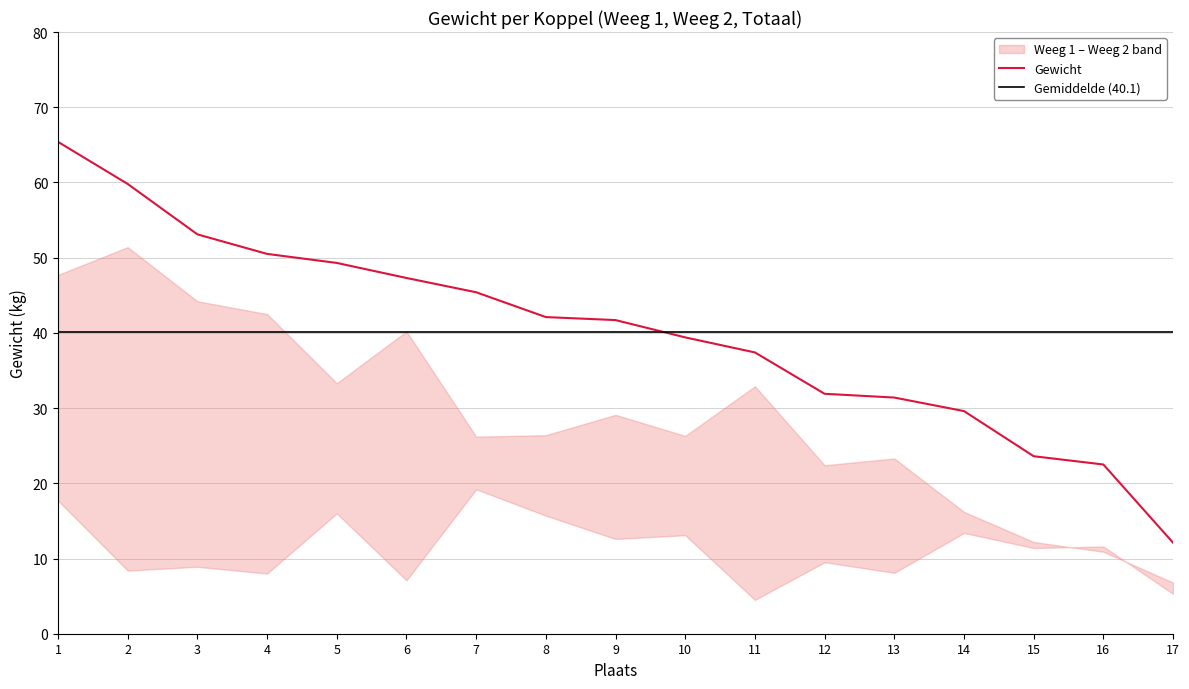

True or false: Gewicht has a value of 31.9 at 12.

True